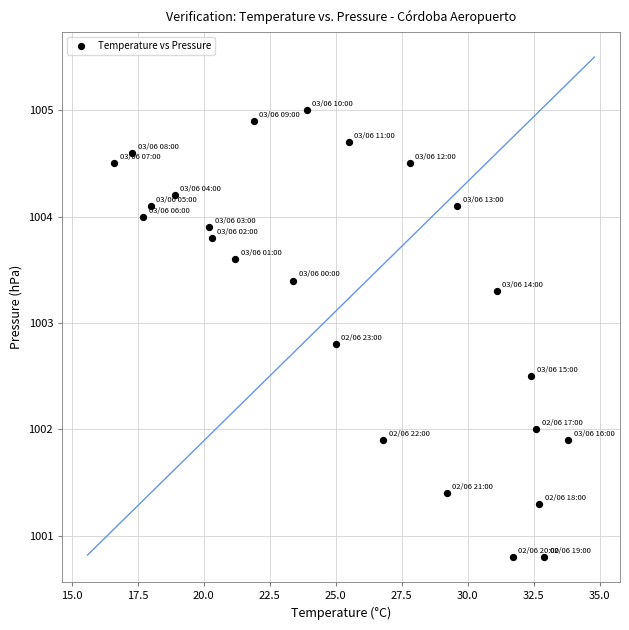

What is the range of X values (max minus min)?

17.2